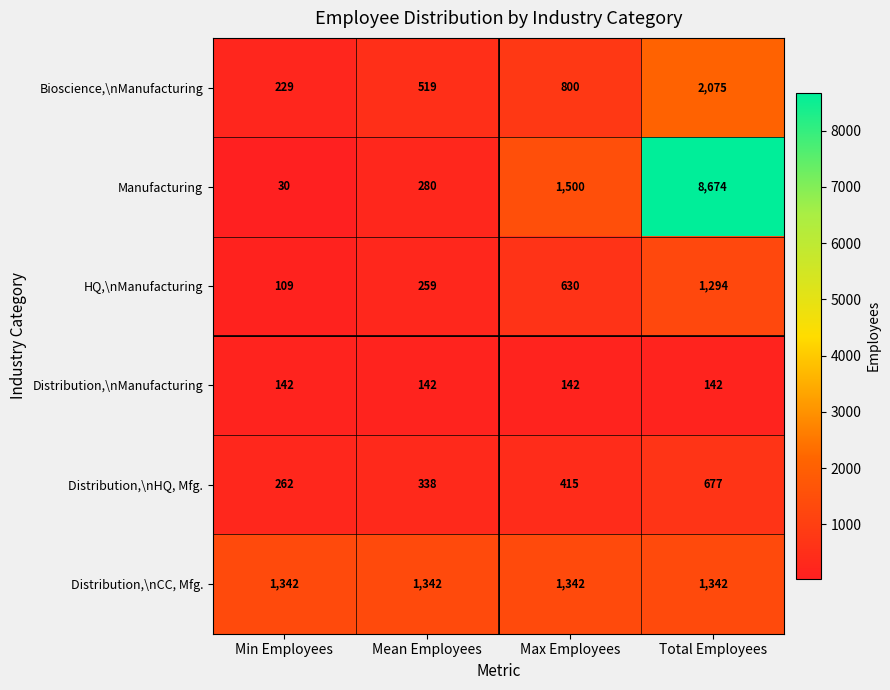

What is the sum of the Bioscience,\nManufacturing values at Total Employees and Mean Employees?

2594